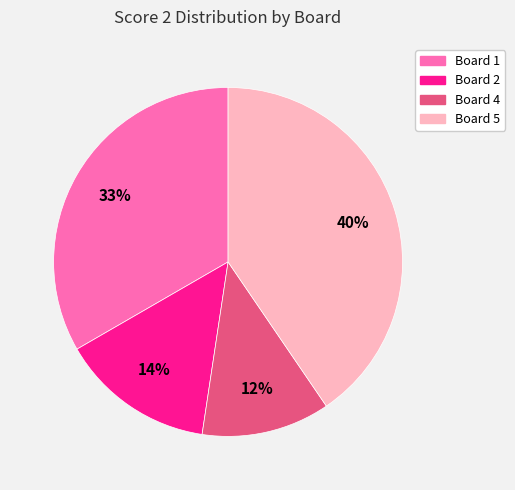

Rank the categories by value from lowest to highest.

Board 4, Board 2, Board 1, Board 5